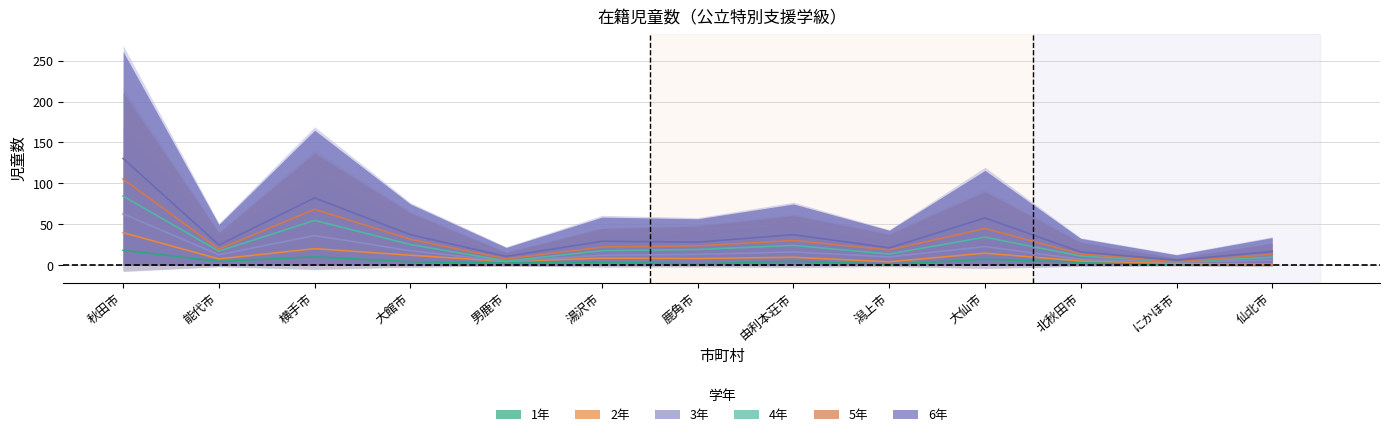

Is the value of 2年 at 潟上市 greater than the value of 5年 at 男鹿市?

No